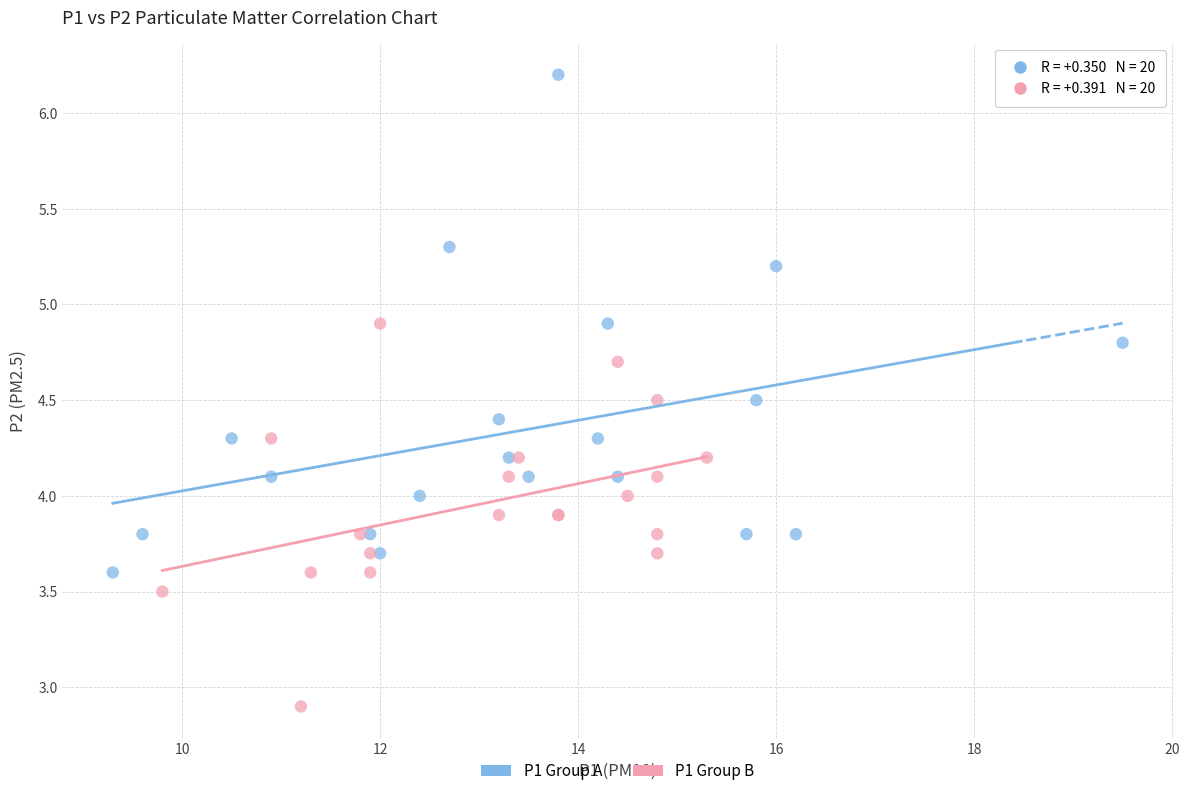

Which series reaches the maximum Y coordinate?

P1 Group A